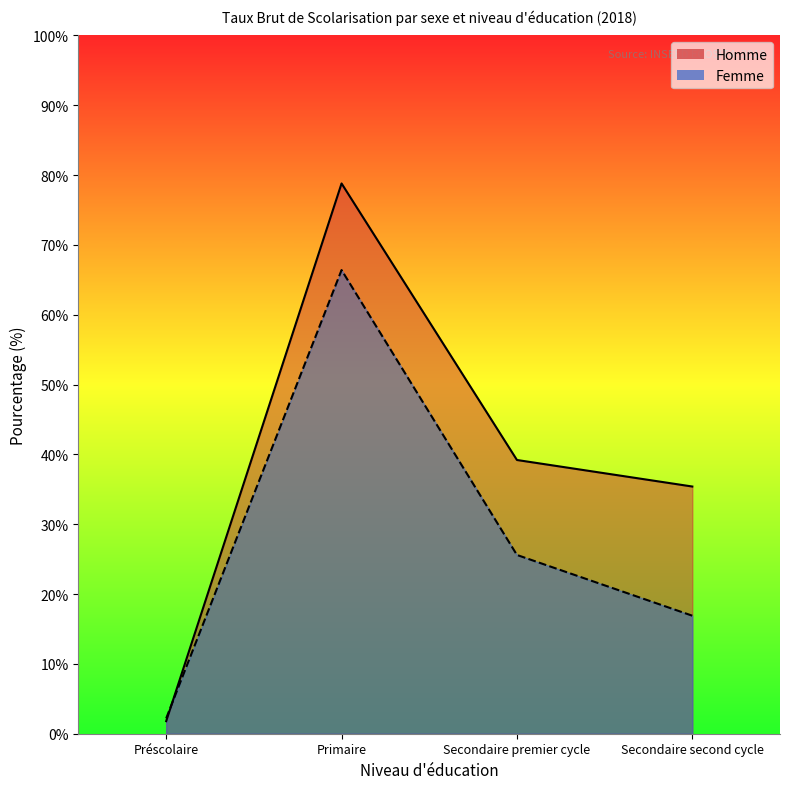

Is the value of Femme at Primaire greater than the value of Homme at Secondaire second cycle?

Yes